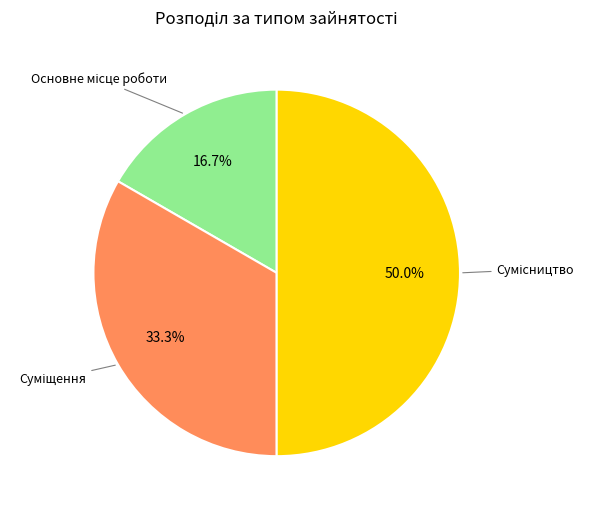

Is there any slice that represents more than half of the pie?

No